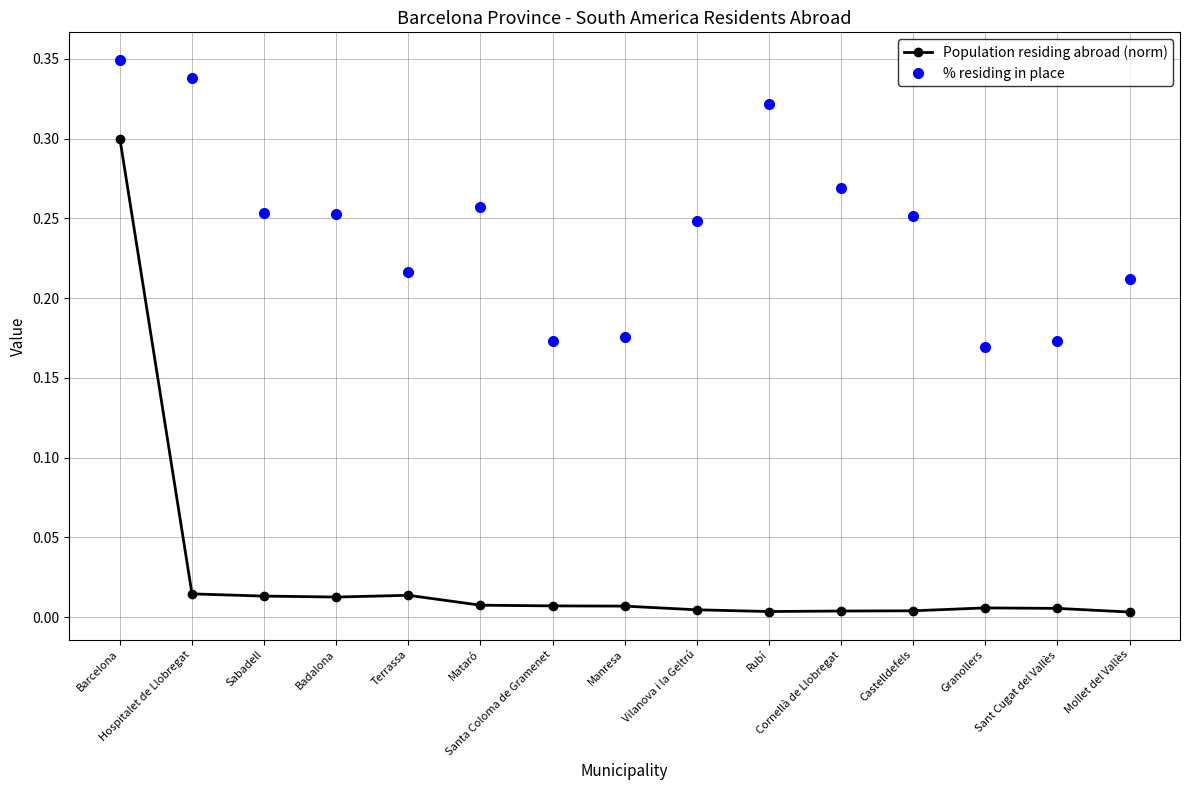

List the series in order of their overall mean, lowest first.

Population residing abroad (norm), % residing in place